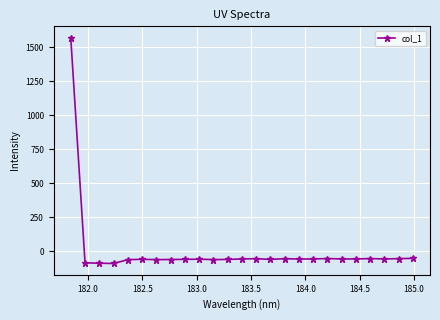

What is the average value?

3.5